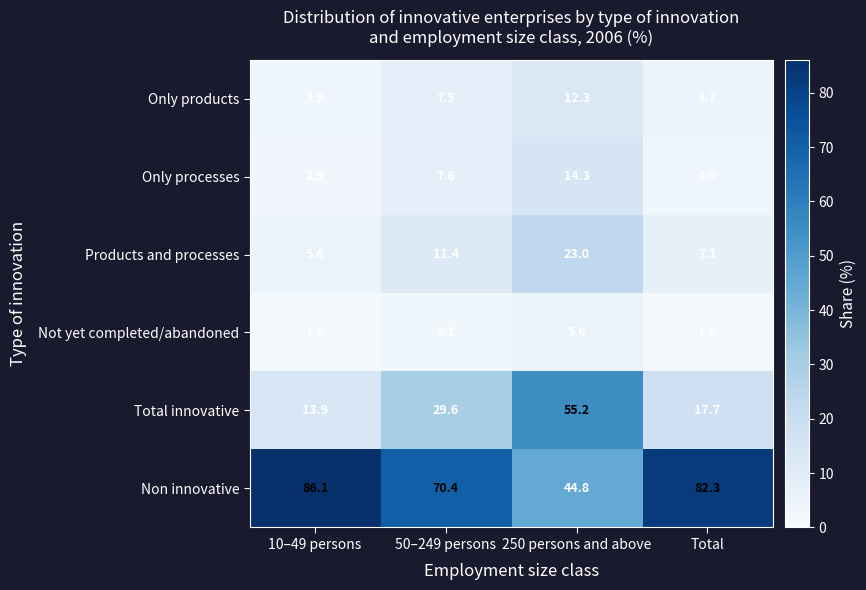

Reading left to right, what are all the values shown in this chart?

Only products: 10–49 persons=3.9	50–249 persons=7.5	250 persons and above=12.3	Total=4.7
Only processes: 10–49 persons=2.9	50–249 persons=7.6	250 persons and above=14.3	Total=4.0
Products and processes: 10–49 persons=5.6	50–249 persons=11.4	250 persons and above=23.0	Total=7.1
Not yet completed/abandoned: 10–49 persons=1.5	50–249 persons=3.1	250 persons and above=5.6	Total=1.9
Total innovative: 10–49 persons=13.9	50–249 persons=29.6	250 persons and above=55.2	Total=17.7
Non innovative: 10–49 persons=86.1	50–249 persons=70.4	250 persons and above=44.8	Total=82.3